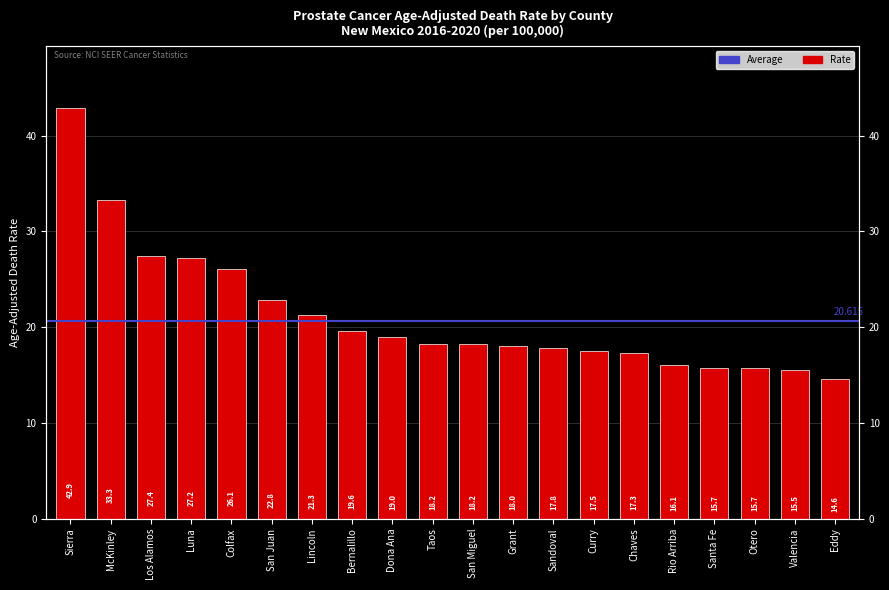

True or false: the data shows 18.0 at Grant.

True